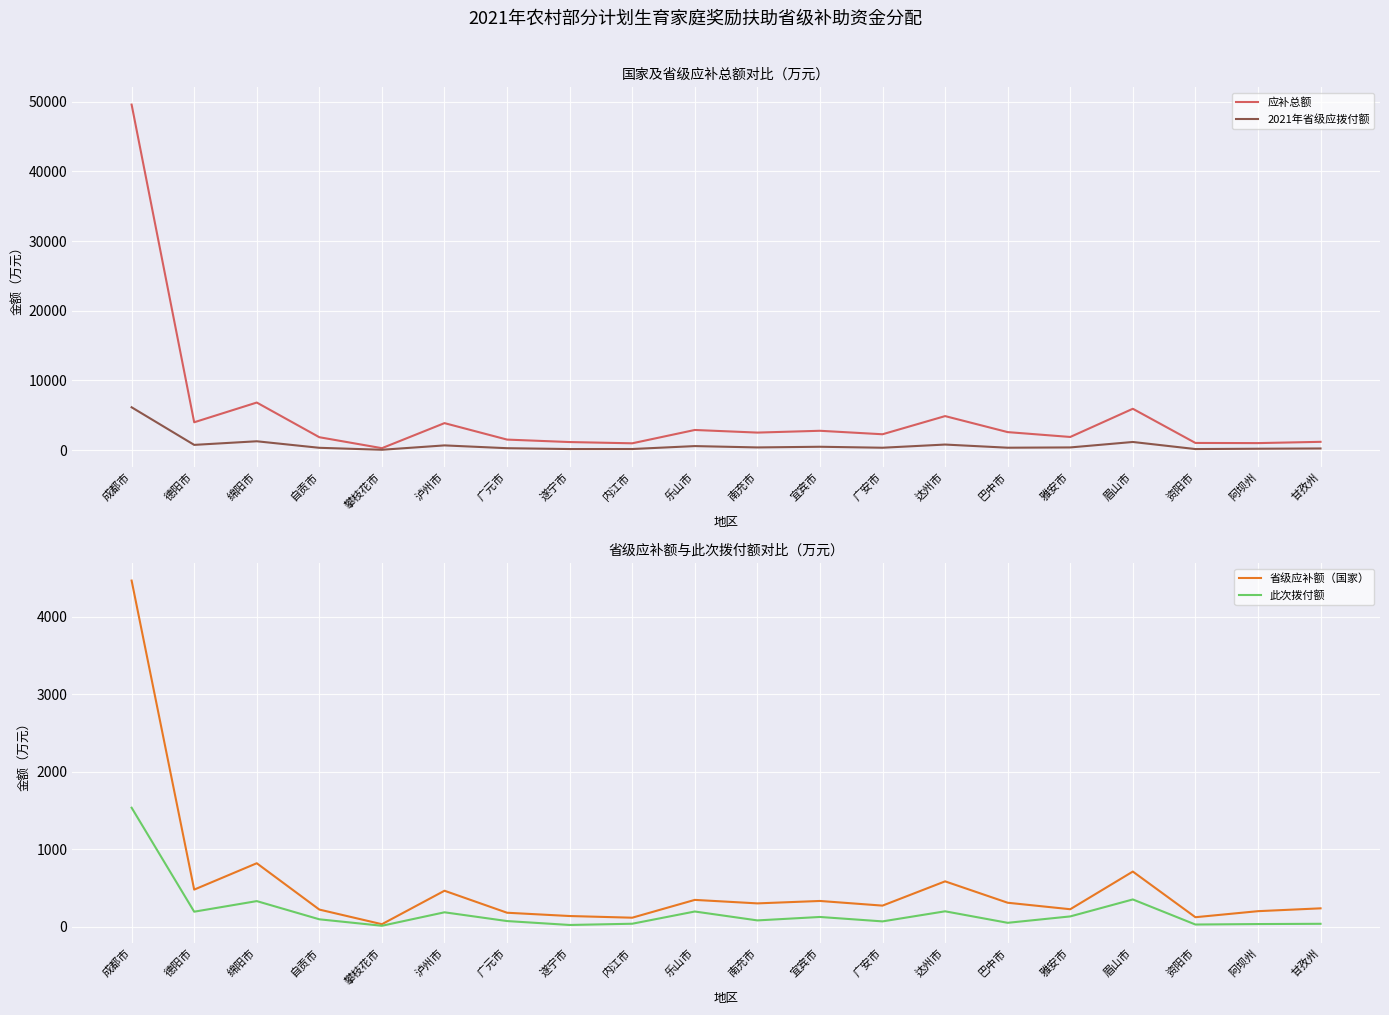

Is this an area chart (filled region under the line)?

No